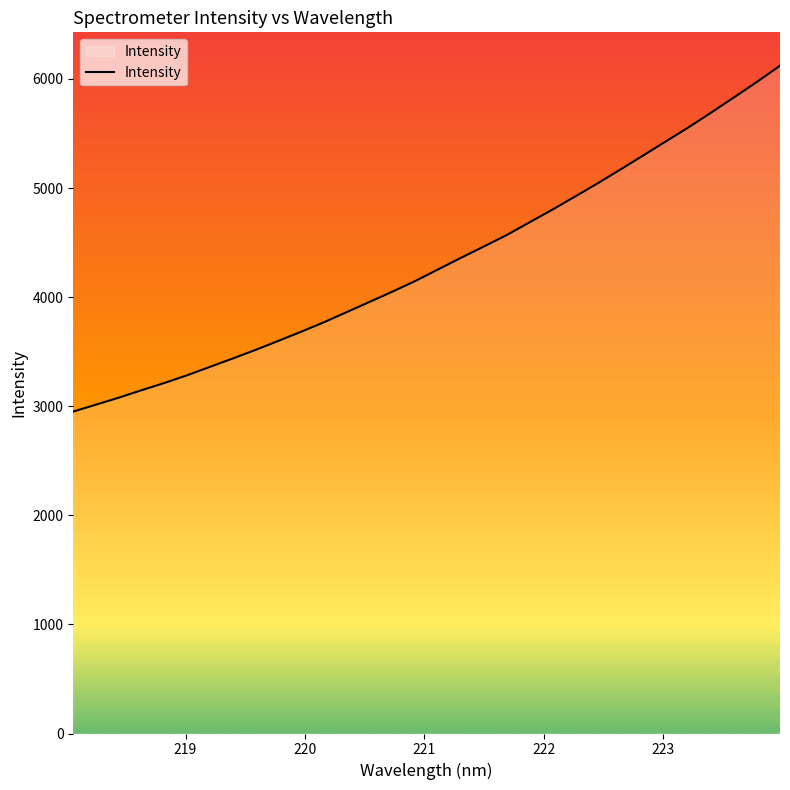

What is the smallest value displayed?

2951.1